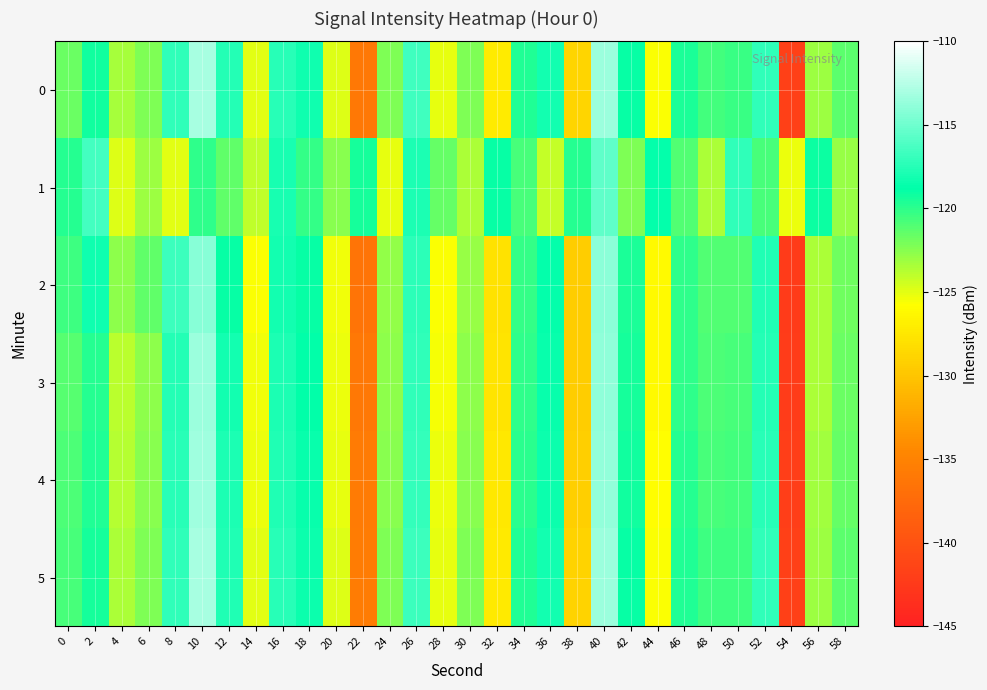

What is the difference between the highest and lowest values at 10?

7.0